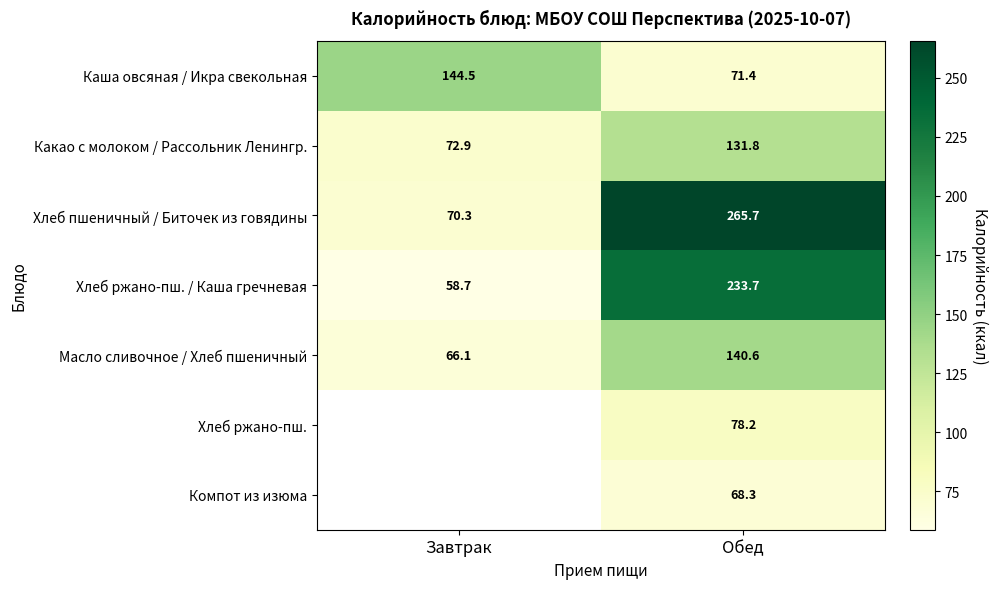

What is the sum of all Масло сливочное / Хлеб пшеничный values?

206.7